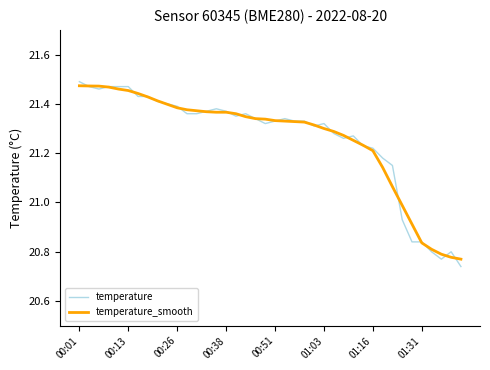

What are all the series names shown in the legend?

temperature, temperature_smooth